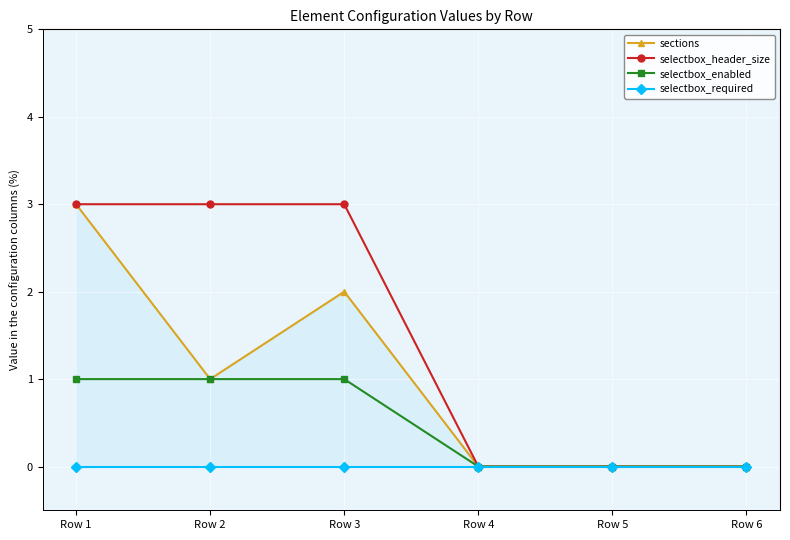

True or false: sections and selectbox_enabled intersect in this chart.

False